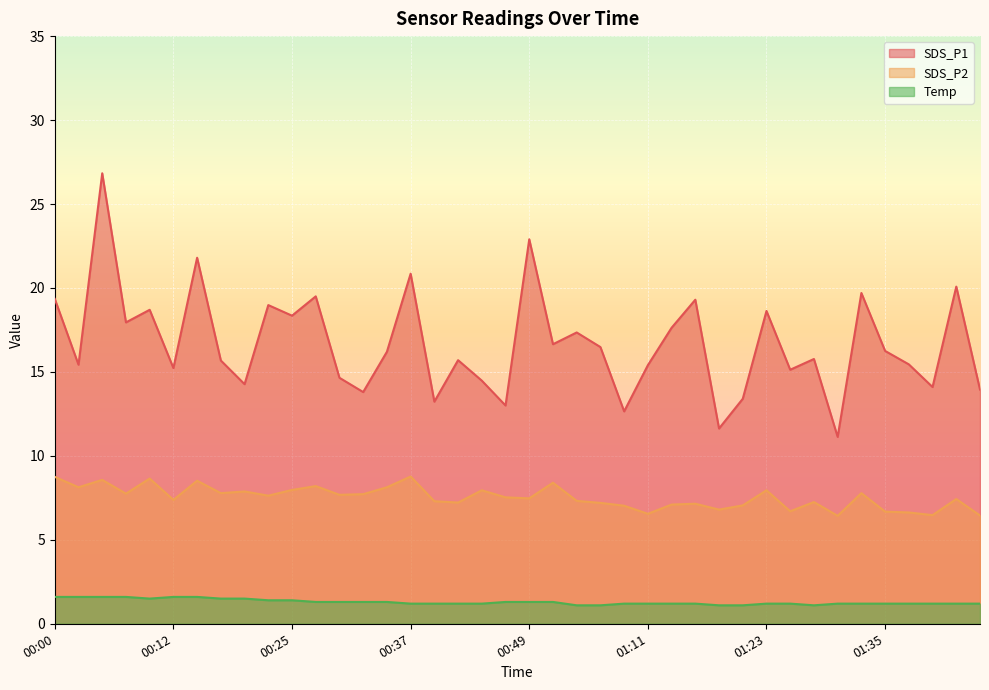

Where is the first local maximum for SDS_P1?

00:05